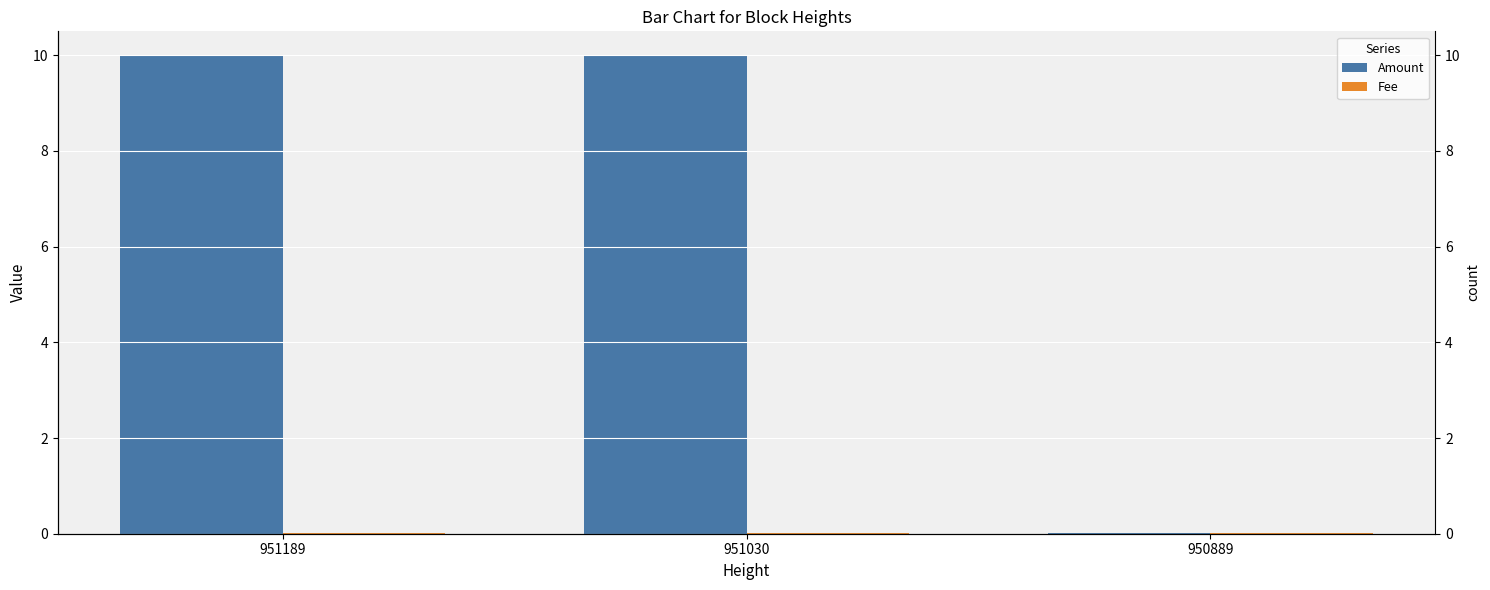

At how many categories does at least one series exceed 3?

2